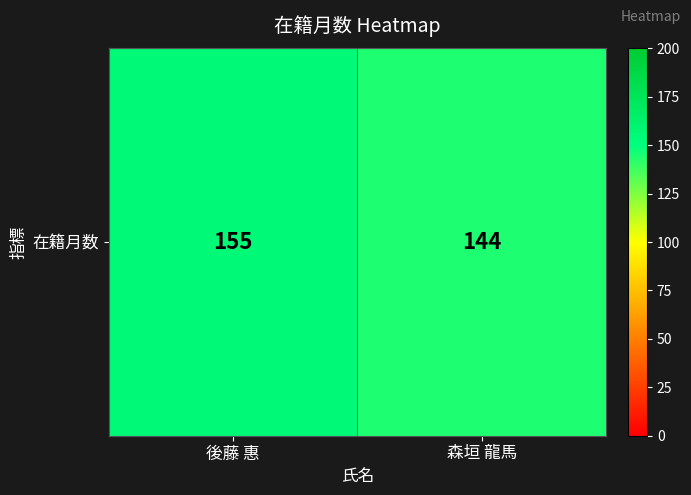

Reading left to right, transcribe all the data shown in this chart.

後藤 惠=155	森垣 龍馬=144